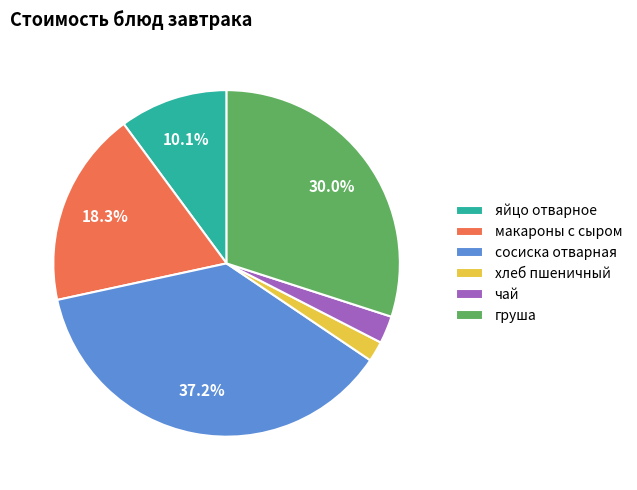

Do груша and яйцо отварное together represent more than half of the pie?

No